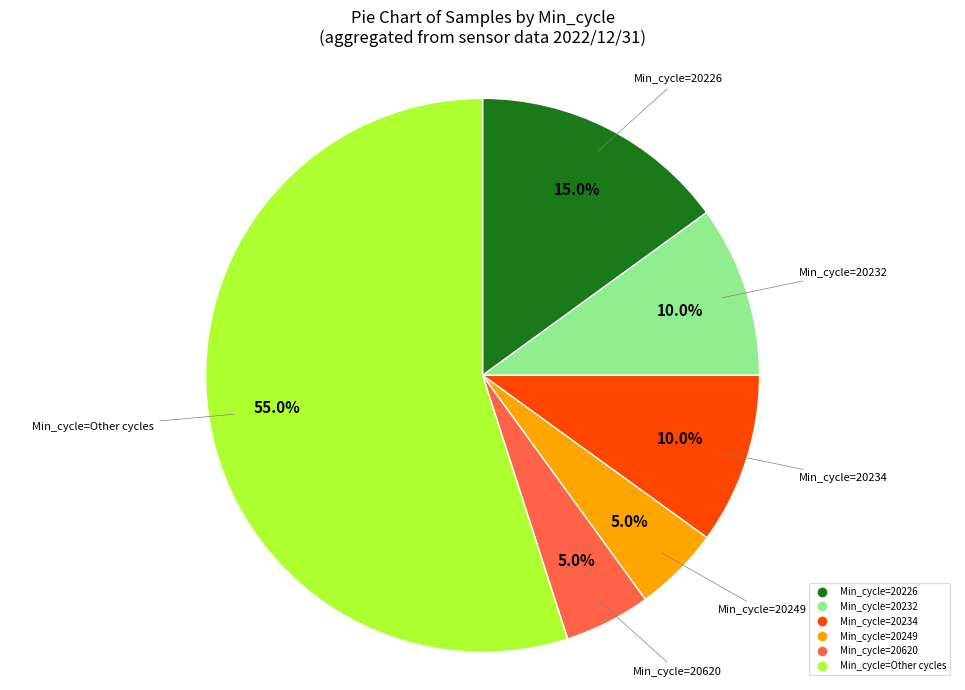

Is there any slice that represents more than half of the pie?

Yes